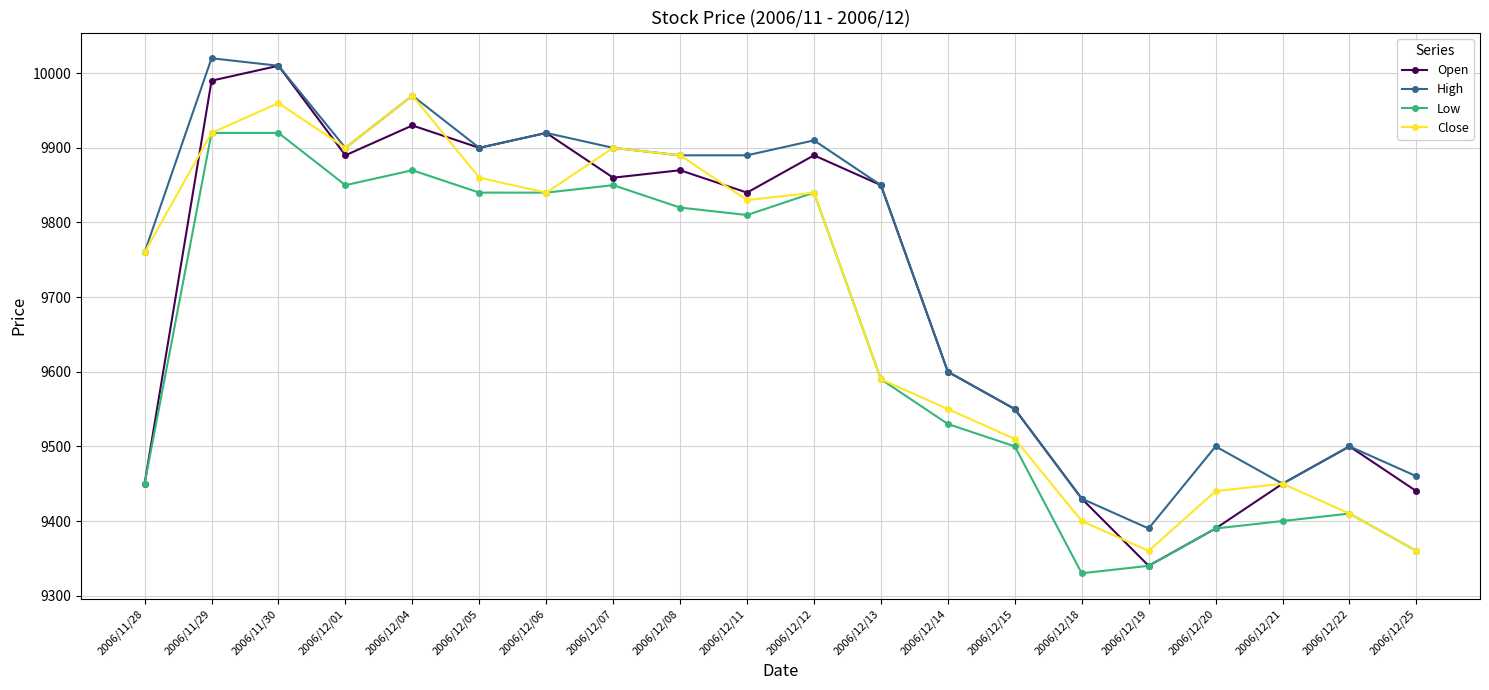

What is the label of the 19th point from the right?

2006/11/29